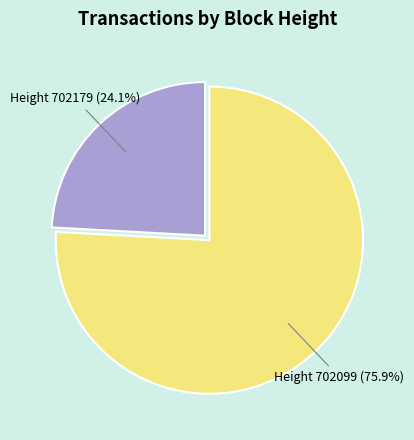

Does any single category account for the majority?

Yes